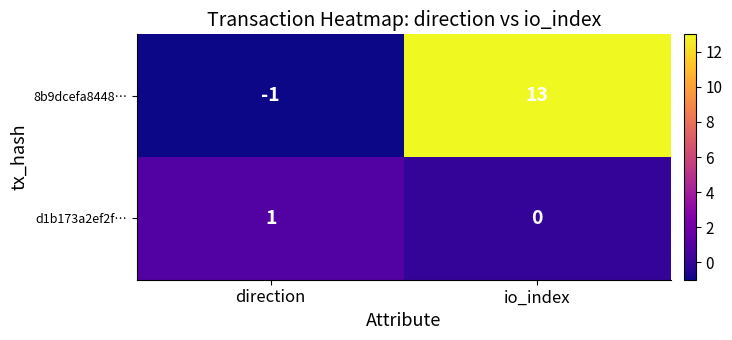

At which category does the chart reach its minimum across all series?

direction